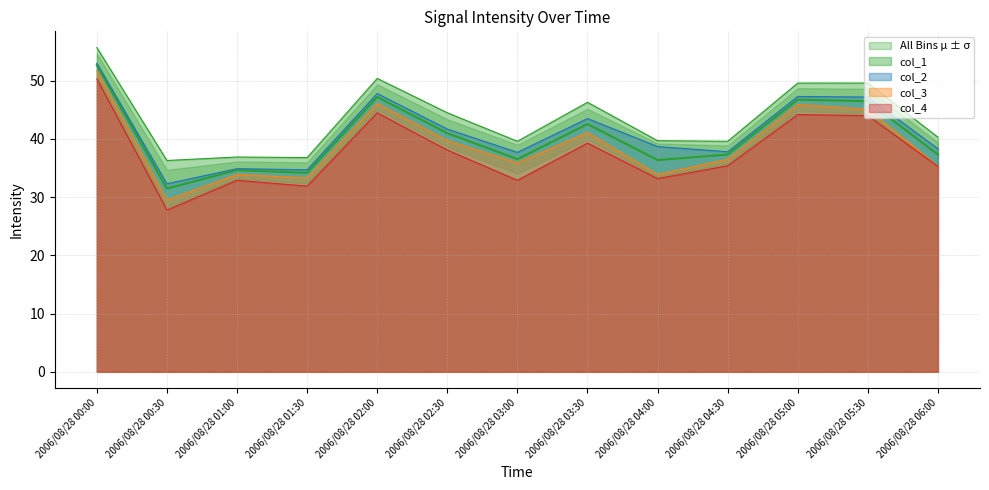

What is the lowest value of the col_3 series?

29.5